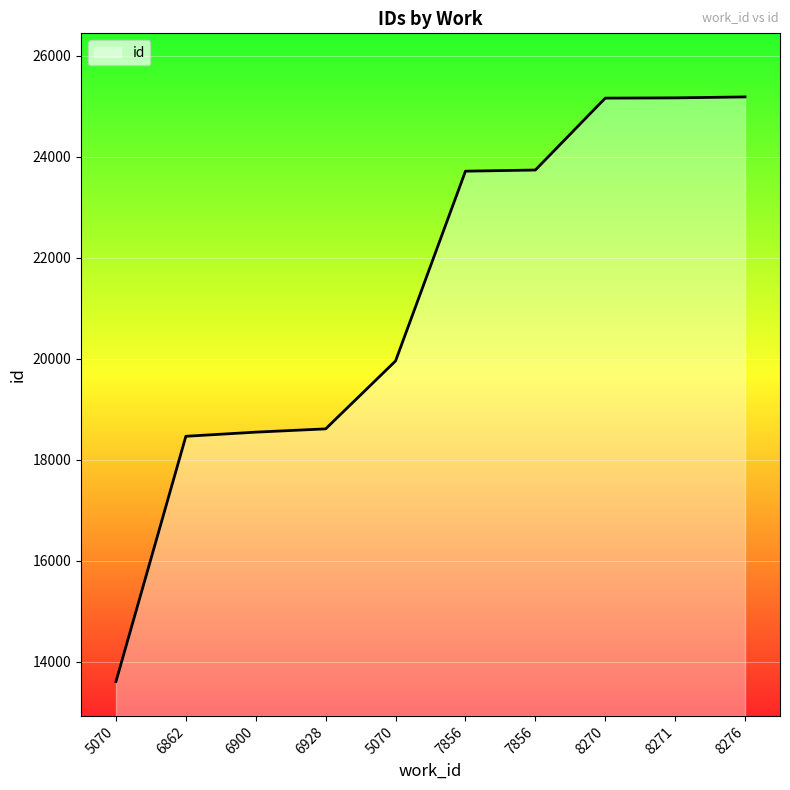

The value at 6928 is 29269. True or false?

False